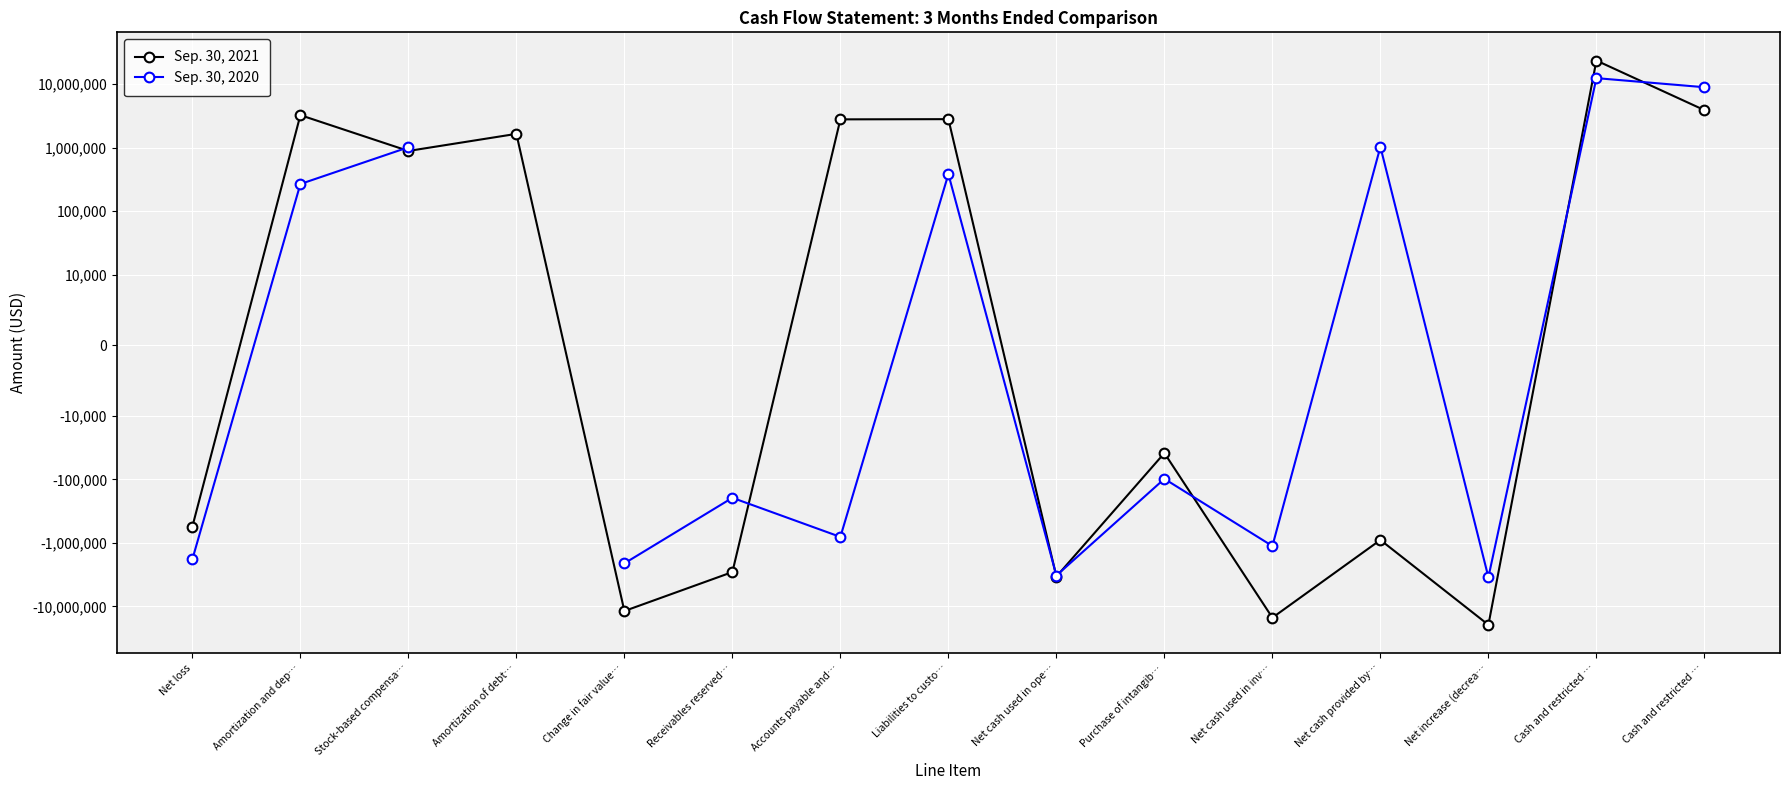

The Sep. 30, 2020 series shows 144239.7 at Amortization and dep…. True or false?

False